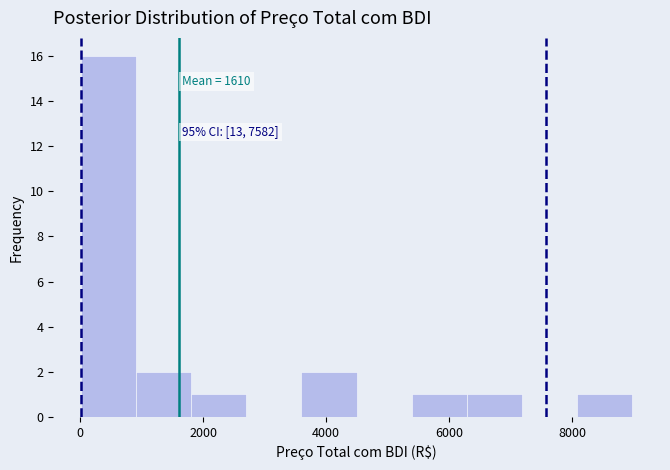

Which range on the x-axis has the tallest bar?

0 to 1000